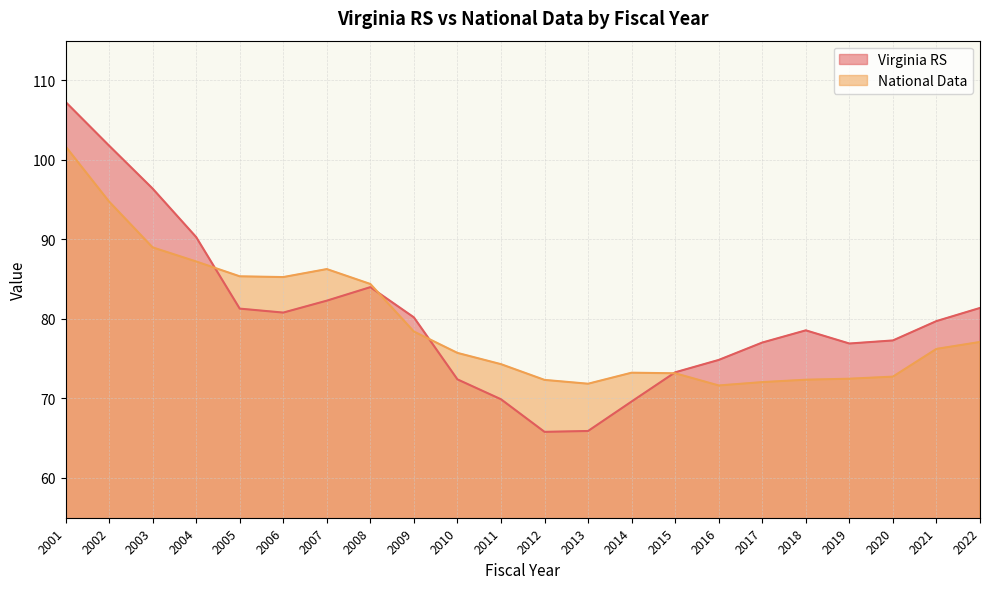

How many data points in Virginia RS are less than 79?

11